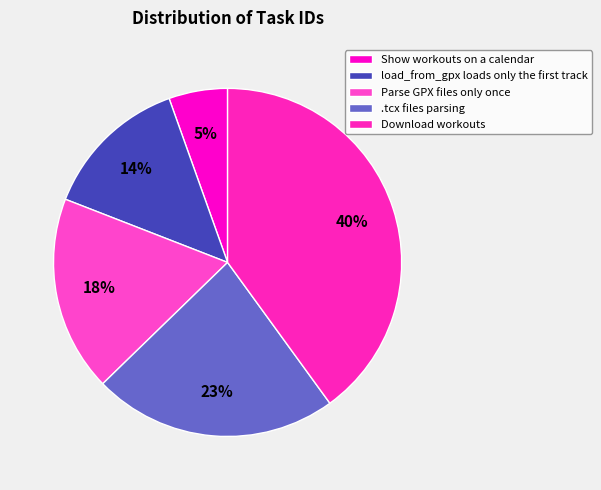

What percentage is NOT represented by Show workouts on a calendar?

94.5%